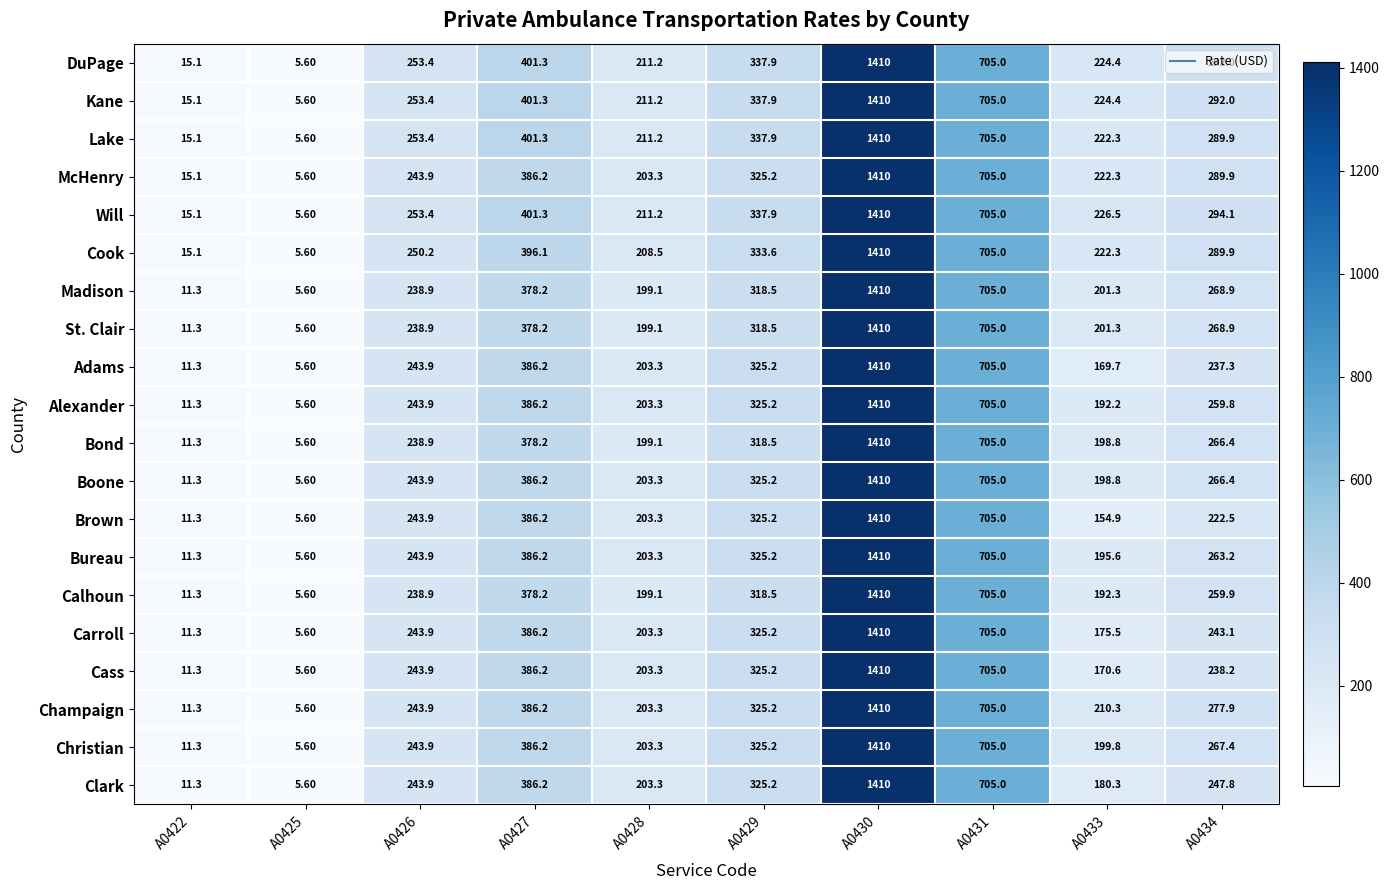

What is the sum of the Kane values at A0427 and A0430?

1811.3